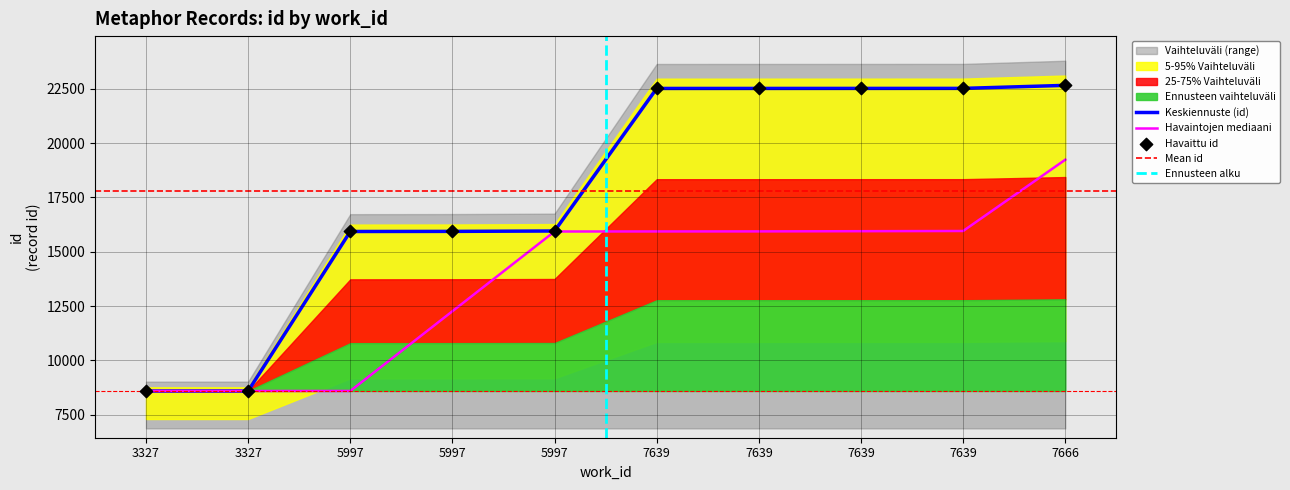

What is the change in value from 3327 to 7639?

+13914